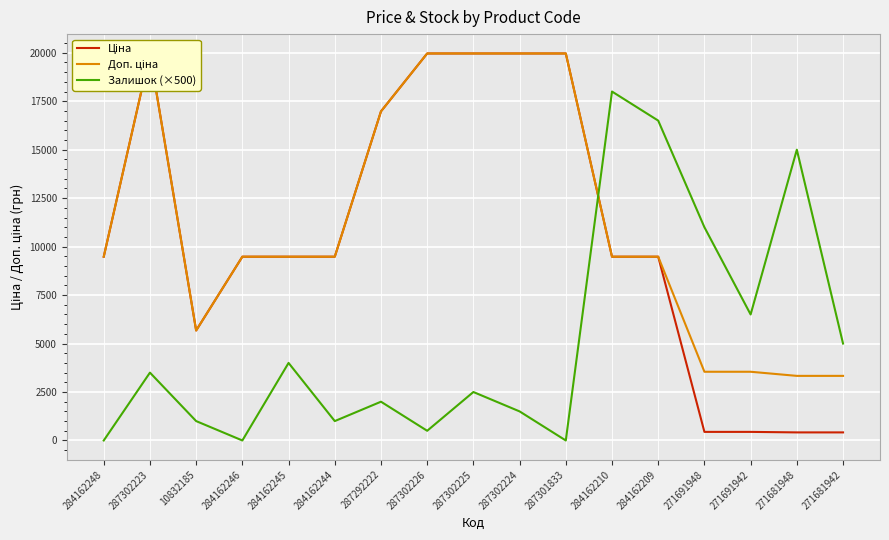

What is the difference between the maximum and minimum values in the Залишок (×500) series?

18000